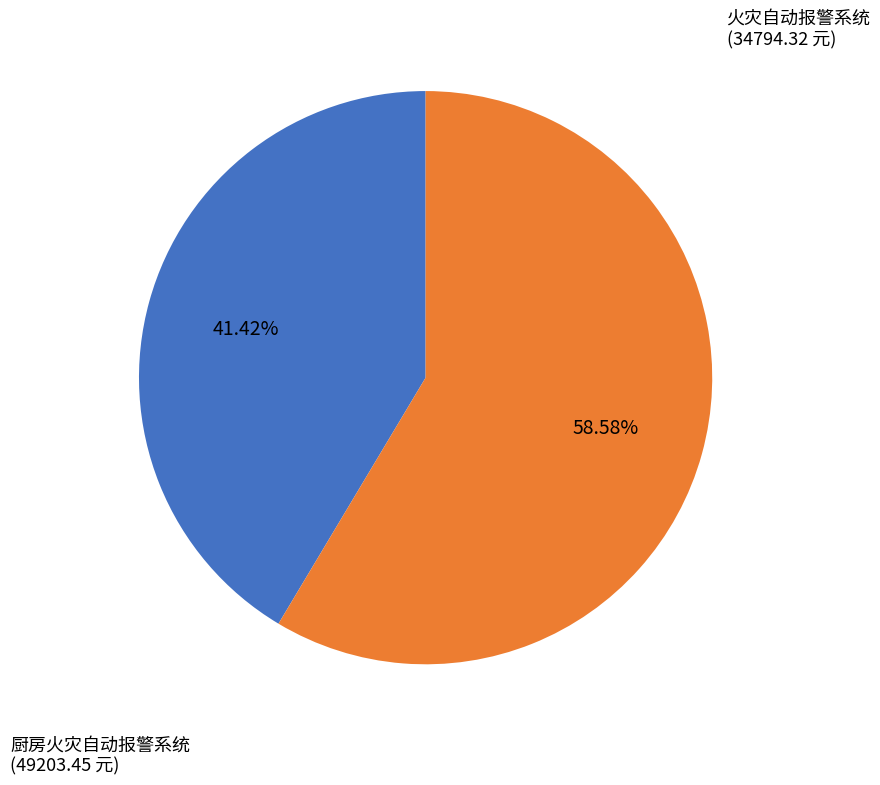

Is there any slice that represents more than half of the pie?

Yes